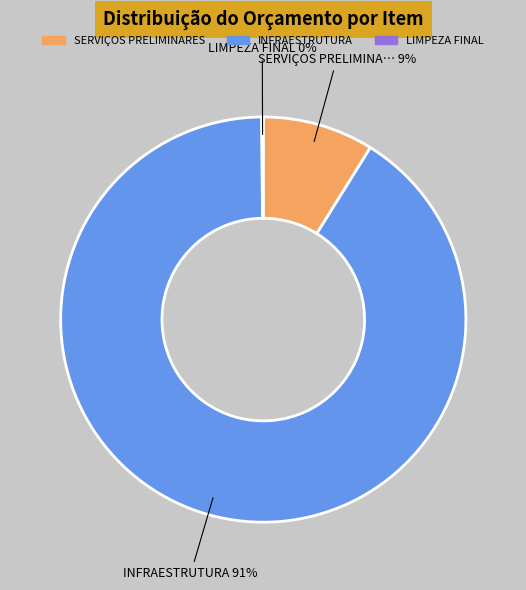

To the nearest percent, what is the combined percentage of INFRAESTRUTURA and SERVIÇOS PRELIMINARES?

100%